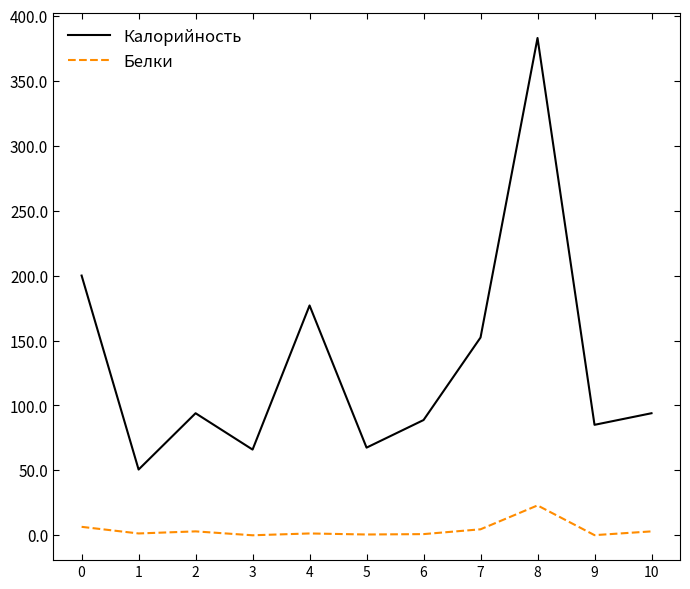

Which series has the largest total across all categories?

Калорийность